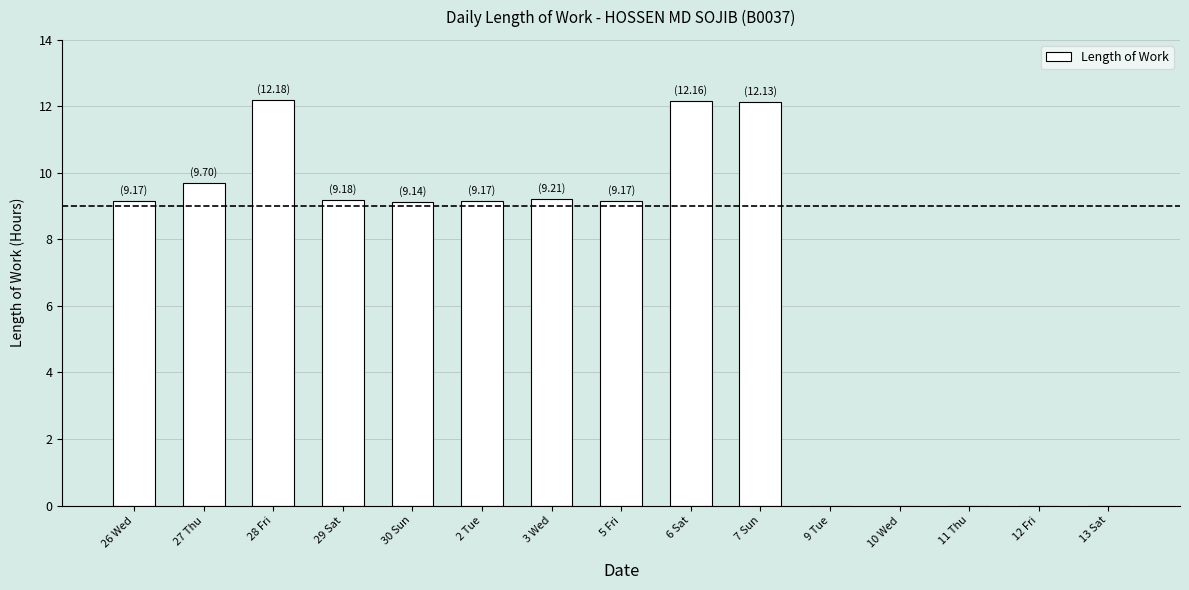

What is the sum of all values?

101.2